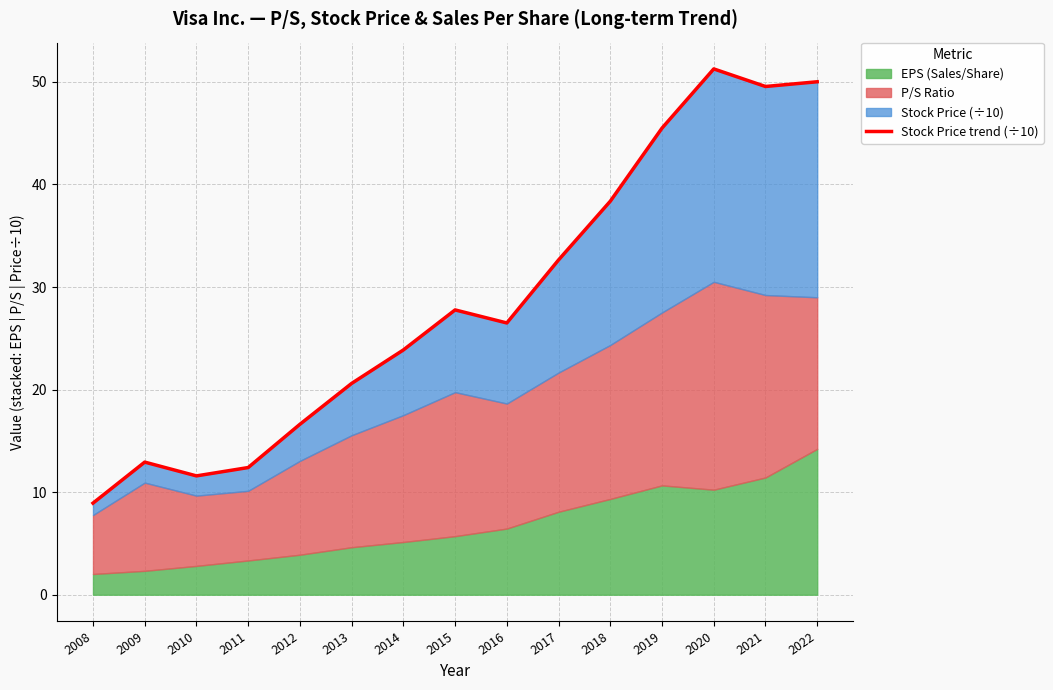

The value at 2019 is 45.5. True or false?

True